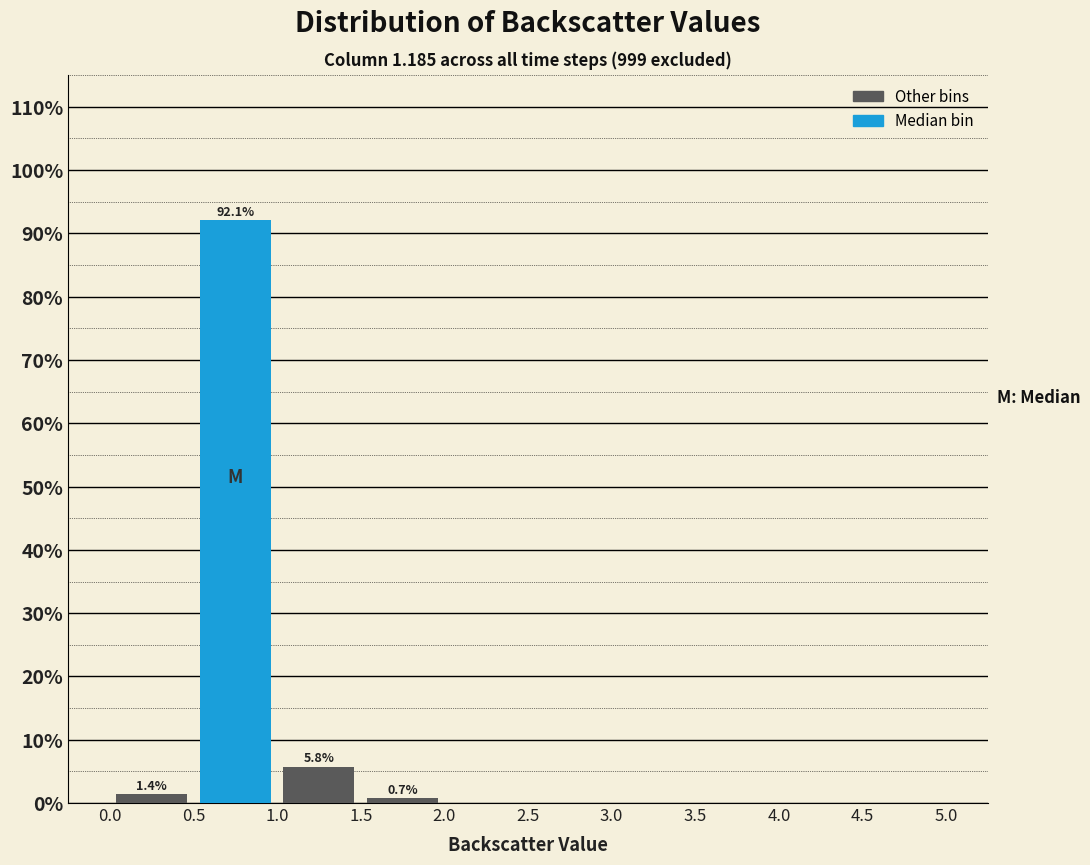

Which range on the x-axis has the tallest bar?

0.5 to 1.0